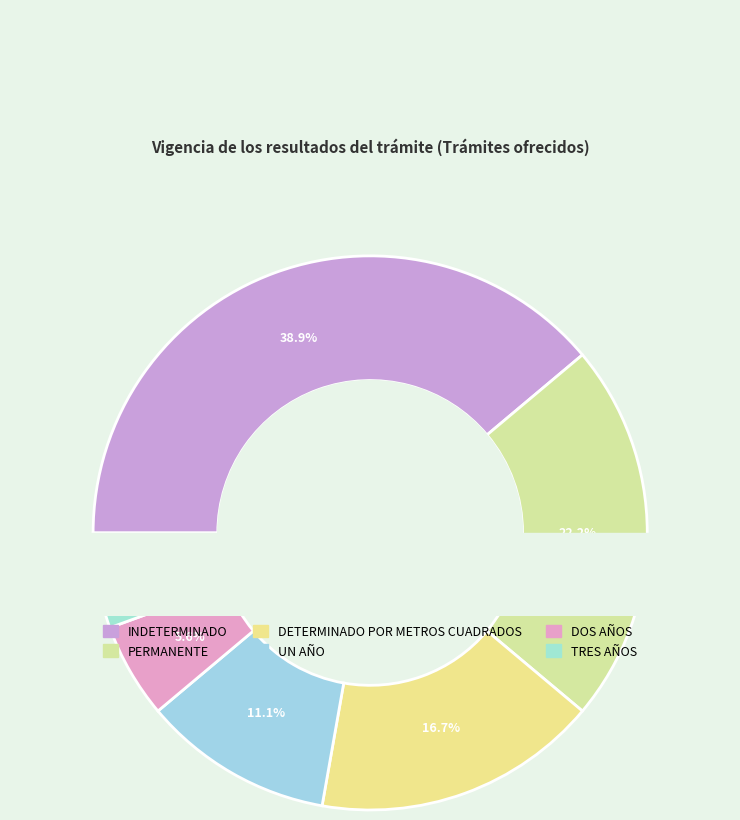

Combined, do TRES AÑOS and PERMANENTE account for over 50%?

No